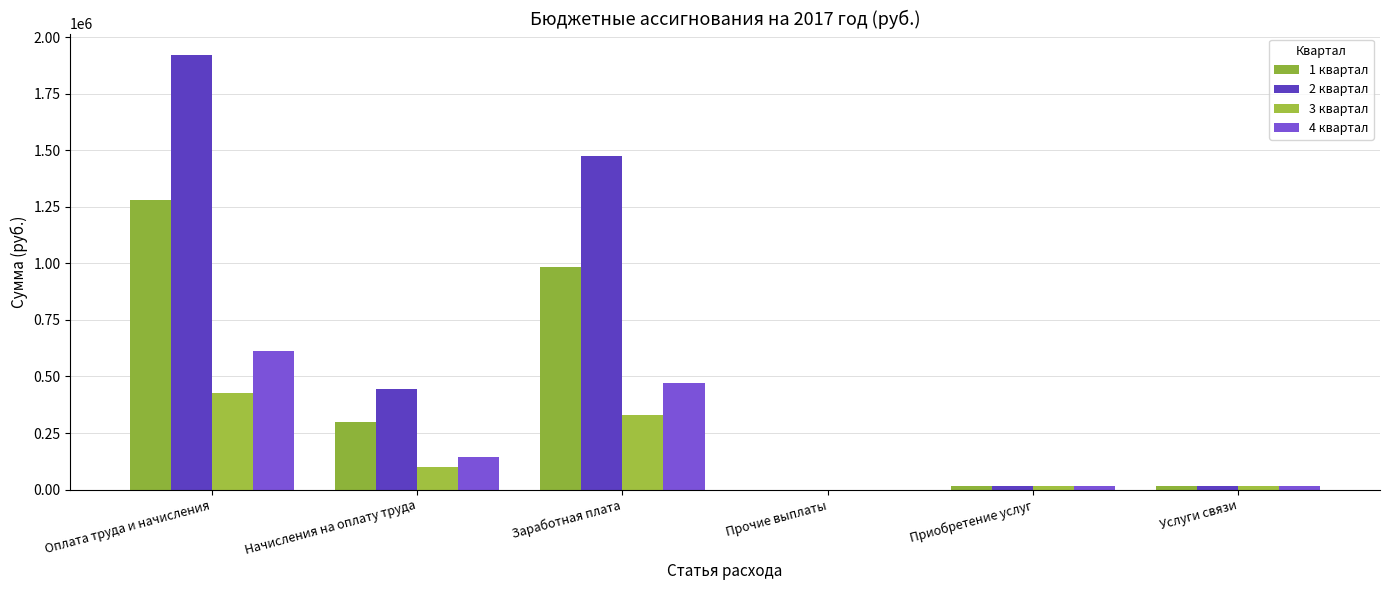

Count the number of data series in this chart.

4